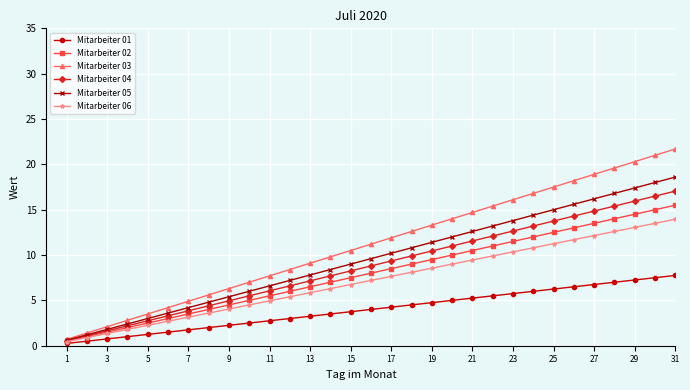

What are all the series names shown in the legend?

Mitarbeiter 01, Mitarbeiter 02, Mitarbeiter 03, Mitarbeiter 04, Mitarbeiter 05, Mitarbeiter 06